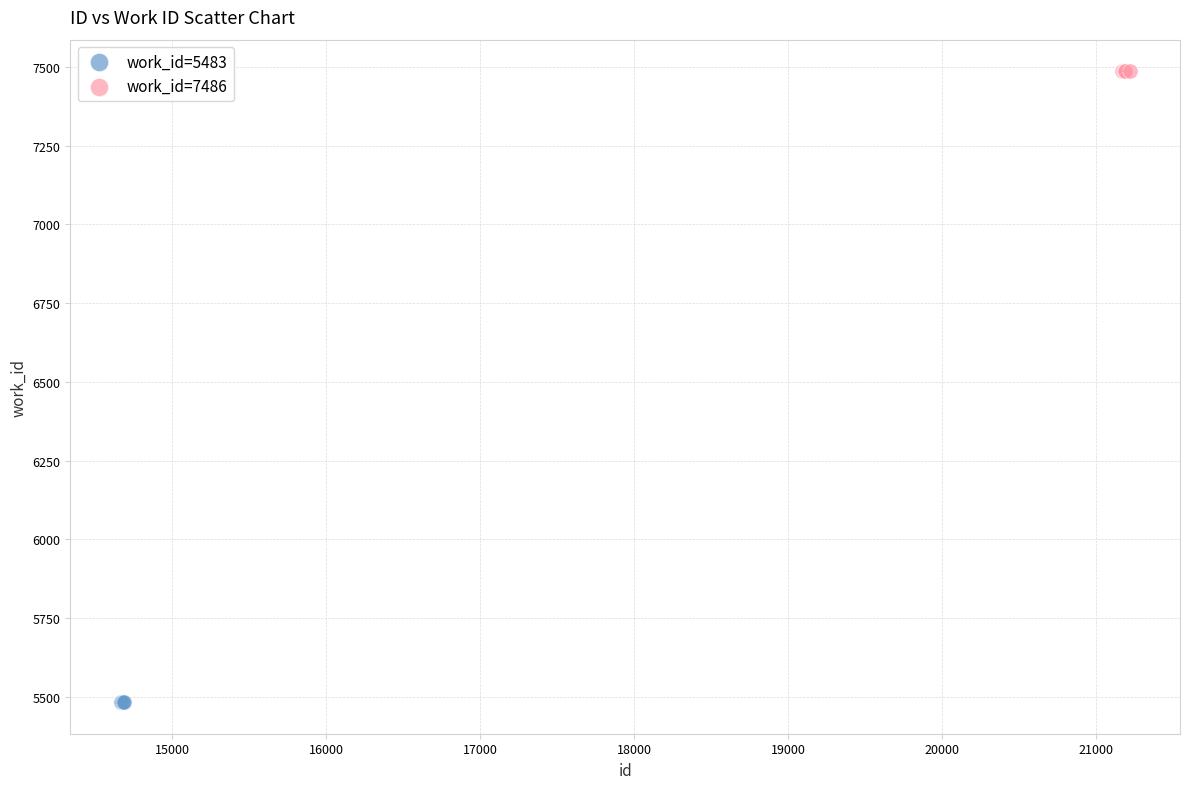

Which series contains the highest Y value?

work_id=7486